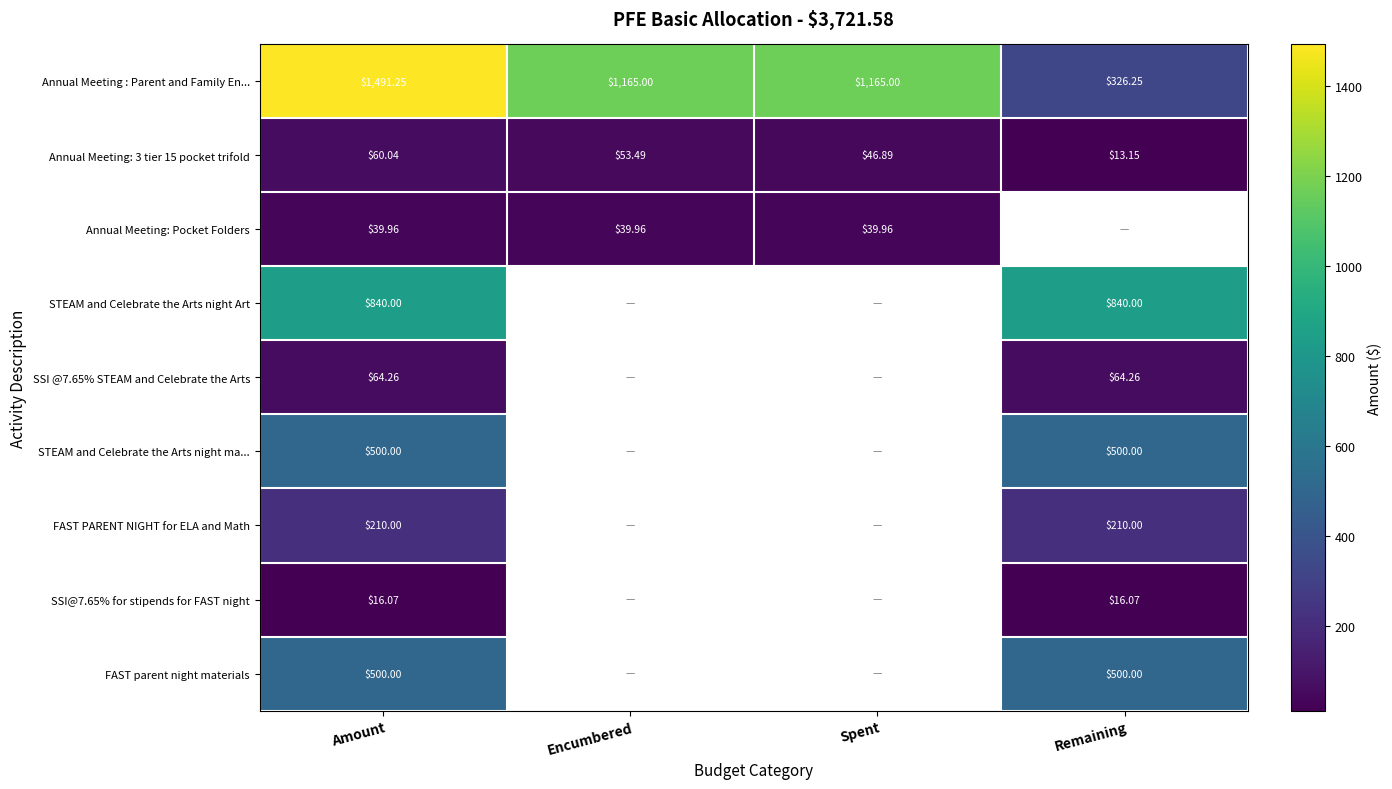

The STEAM and Celebrate the Arts night ma... series shows 500.0 at Remaining. True or false?

True